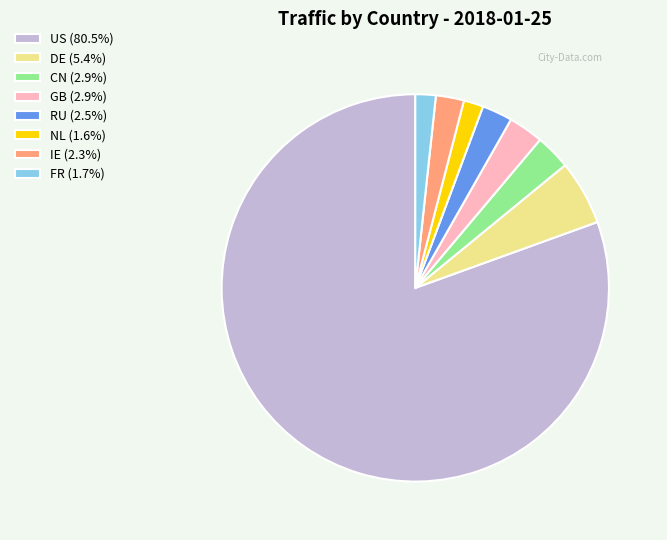

The CN slice represents 3% of the pie. True or false?

True